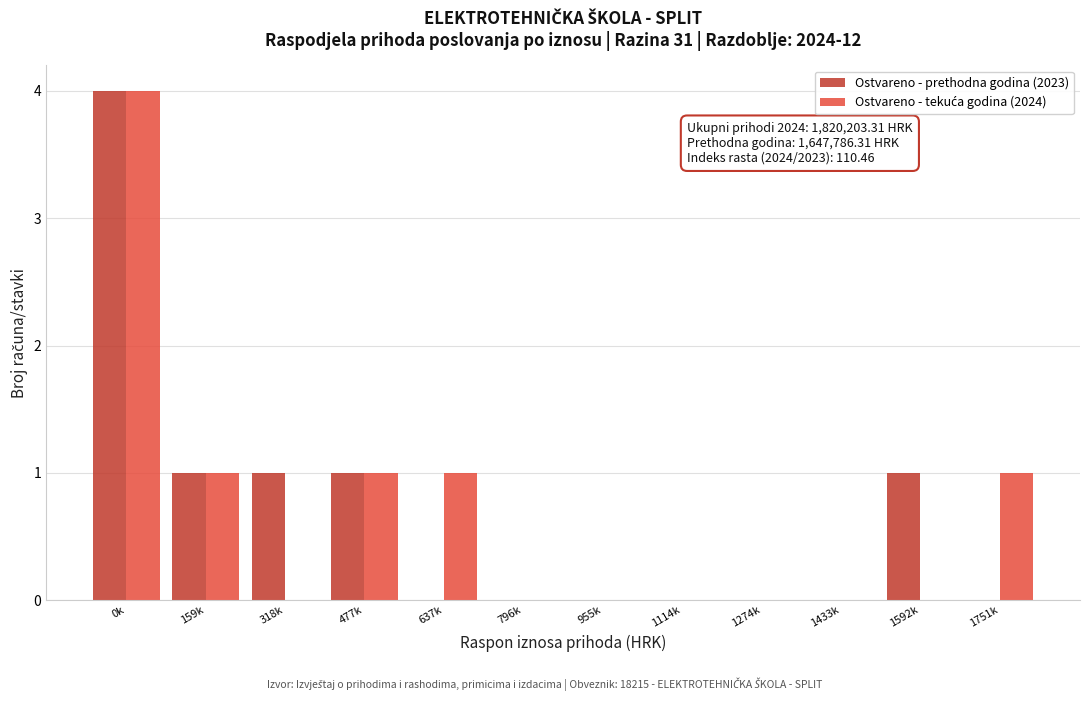

Which series changed the most between 1274k and 1592k?

Ostvareno - prethodna godina (2023)